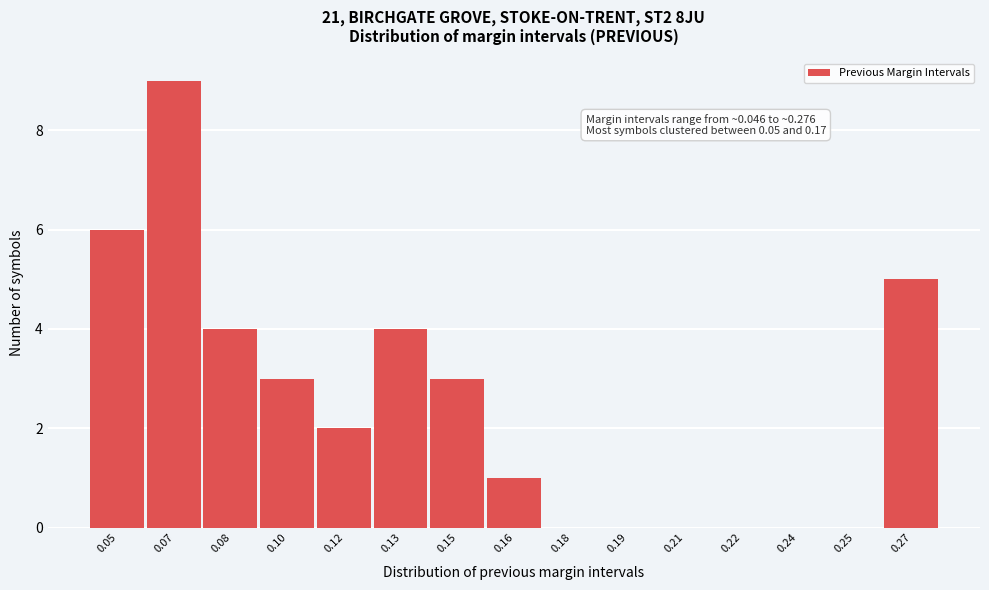

Reading left to right, extract all data points from this chart.

0.05=6	0.07=9	0.08=4	0.10=3	0.12=2	0.13=4	0.15=3	0.16=1	0.18=0	0.19=0	0.21=0	0.22=0	0.24=0	0.25=0	0.27=5